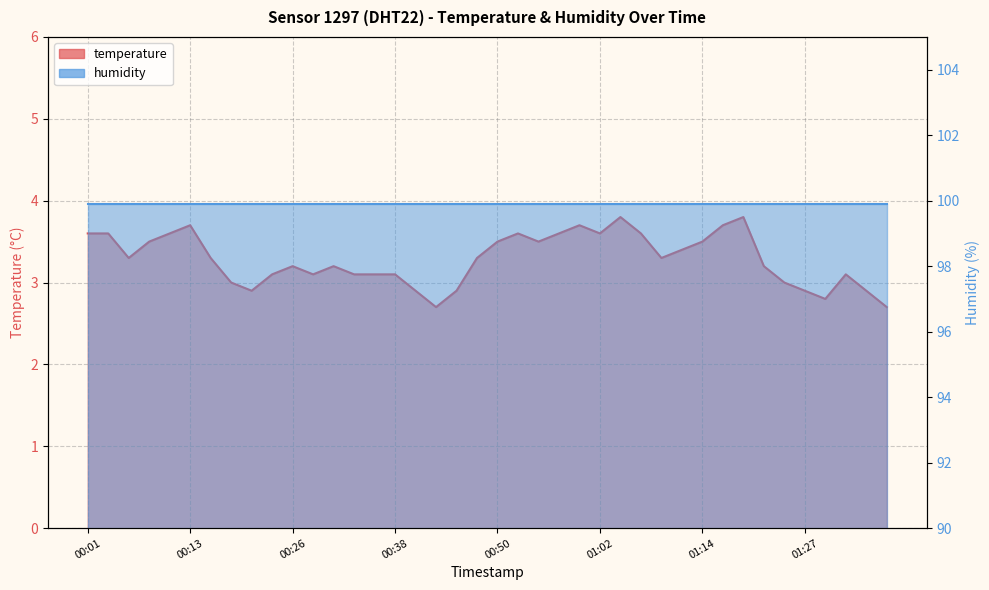

Rank the categories by value from highest to lowest.

01:05, 01:19, 00:13, 01:00, 01:17, 00:01, 00:04, 00:11, 00:52, 00:57, 01:02, 01:07, 00:09, 00:50, 00:55, 01:14, 01:12, 00:06, 00:16, 00:48, 01:10, 00:26, 00:31, 01:22, 00:23, 00:28, 00:33, 00:35, 00:38, 01:31, 00:18, 01:24, 00:21, 00:40, 00:45, 01:27, 01:34, 01:29, 00:43, 01:36